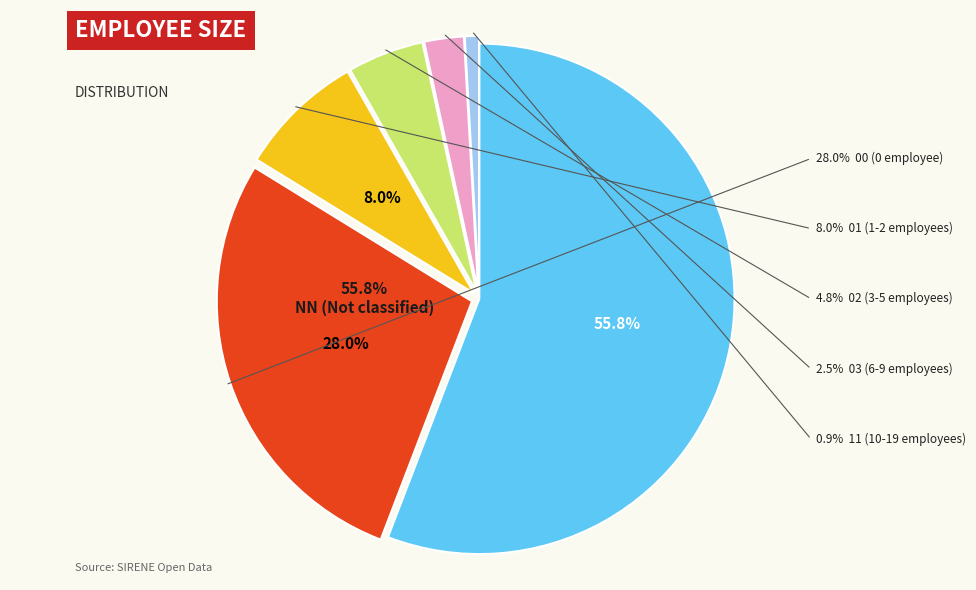

How many slices are in this pie chart?

6